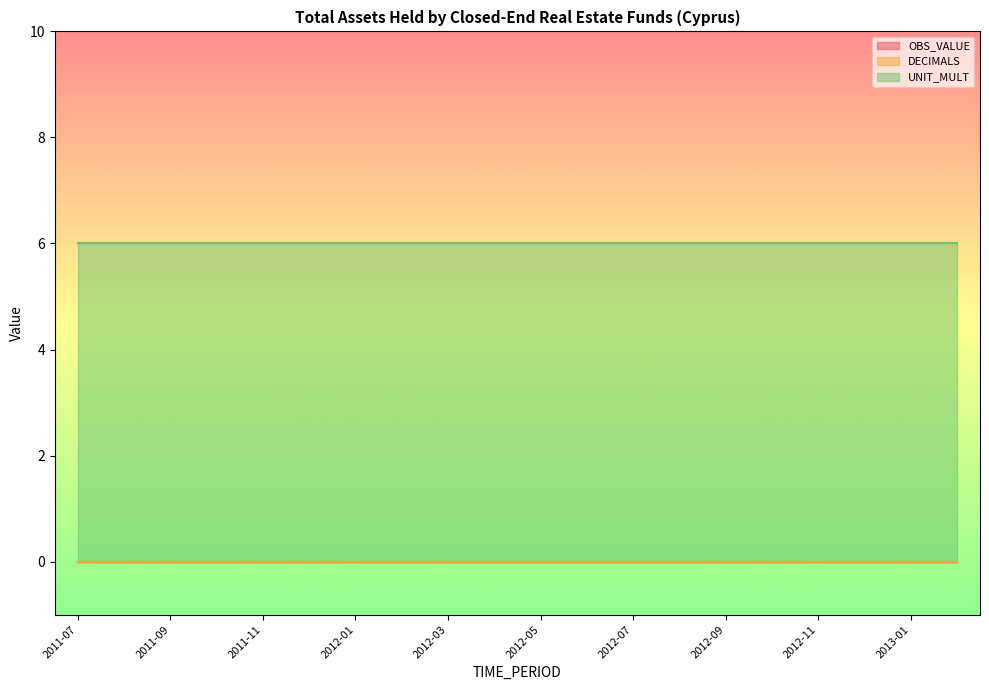

True or false: UNIT_MULT and DECIMALS intersect in this chart.

False